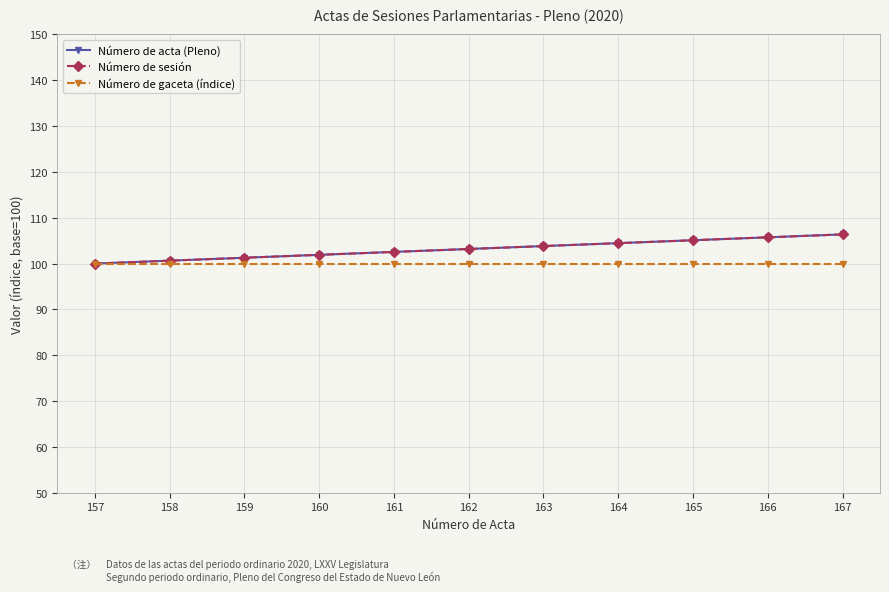

Is the value of Número de sesión at 157 greater than the value of Número de gaceta (índice) at 162?

No